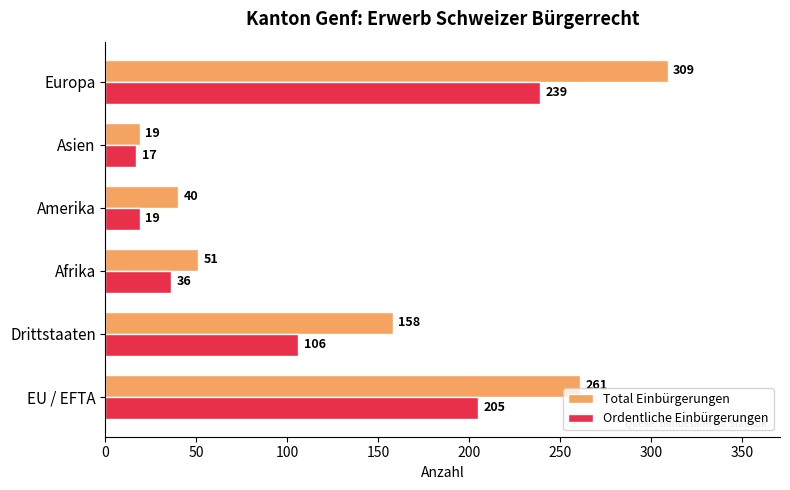

What is the difference between the maximum and minimum values in the Total Einbürgerungen series?

290